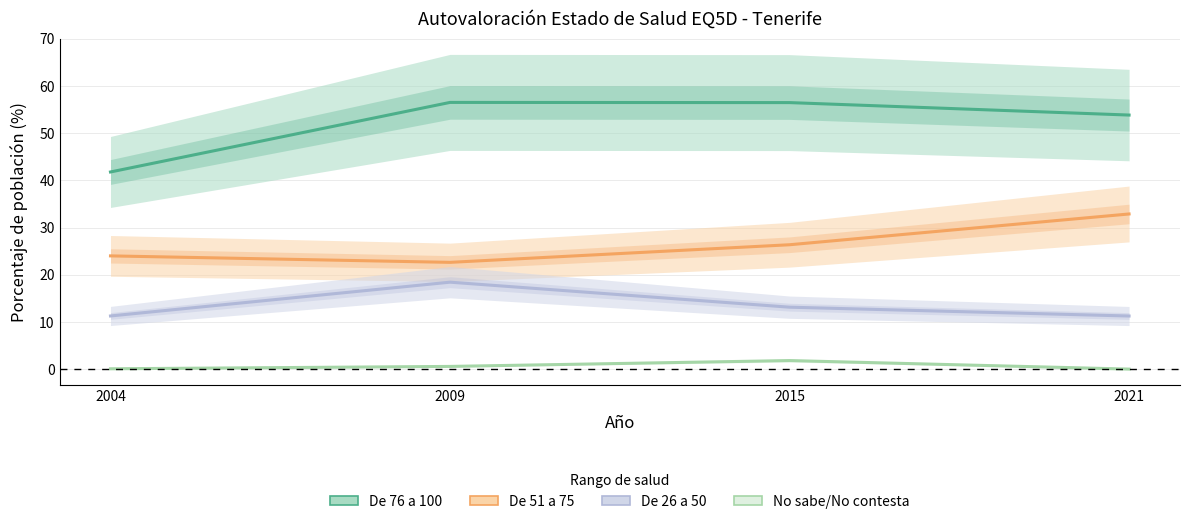

Reading left to right, list all the values displayed in this chart.

De 76 a 100: 41.8	56.5	56.5	53.8
De 51 a 75: 24.0	22.6	26.4	32.9
De 26 a 50: 11.3	18.4	13.1	11.2
No sabe/No contesta: 0.1	0.6	1.8	0.0